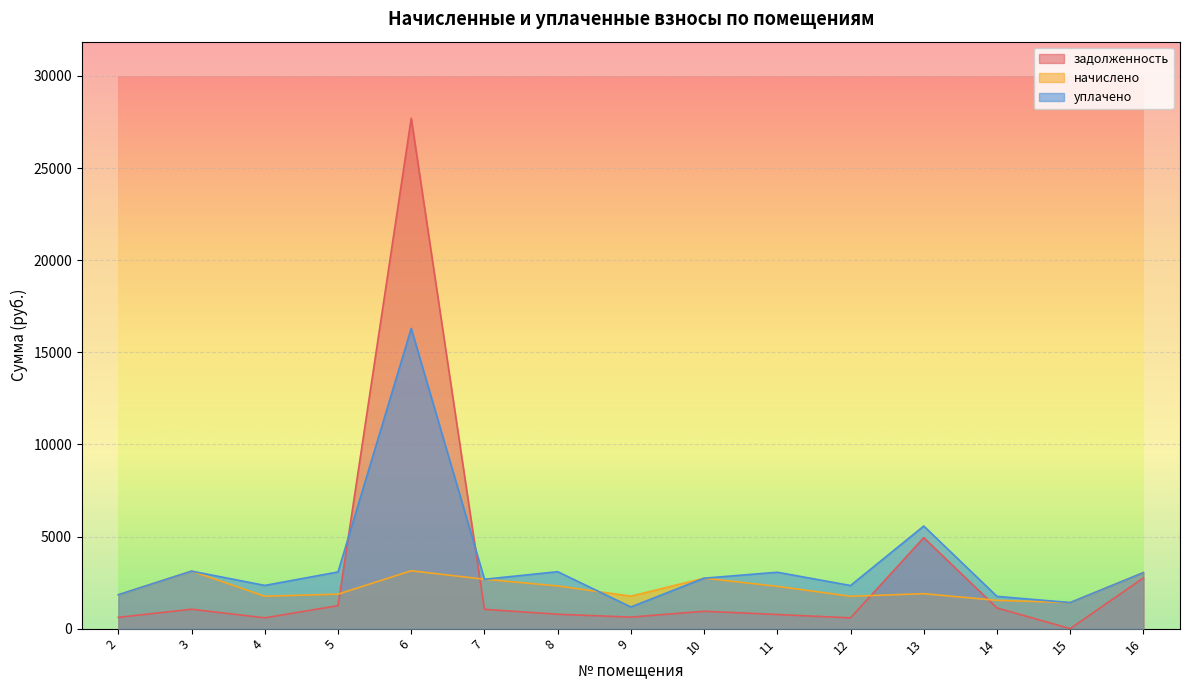

In задолженность, how many points are higher than both neighbors (excluding endpoints)?

4